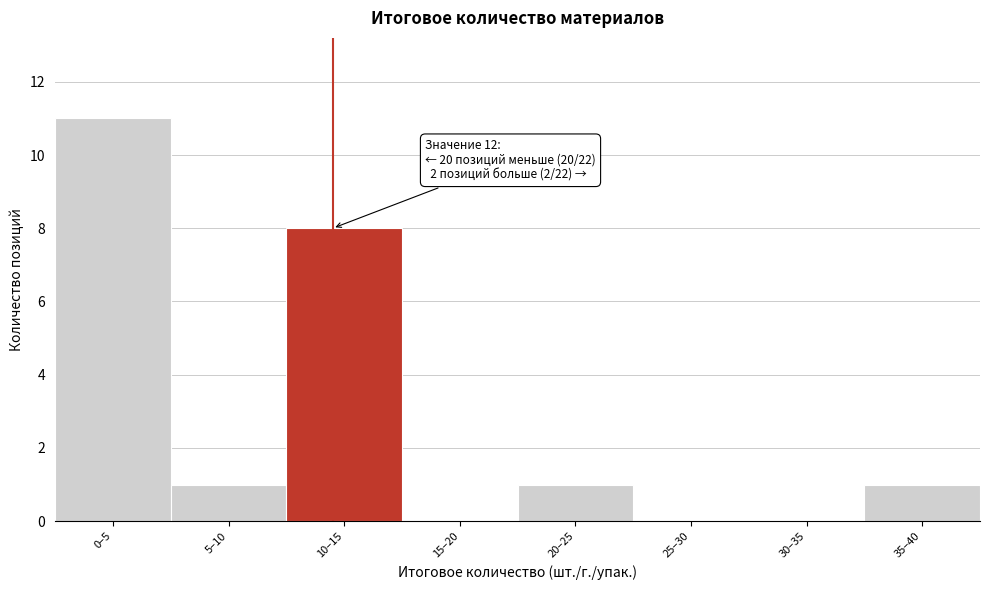

Reading left to right, extract all data points from this chart.

0–5=11	5–10=1	10–15=8	15–20=0	20–25=1	25–30=0	30–35=0	35–40=1